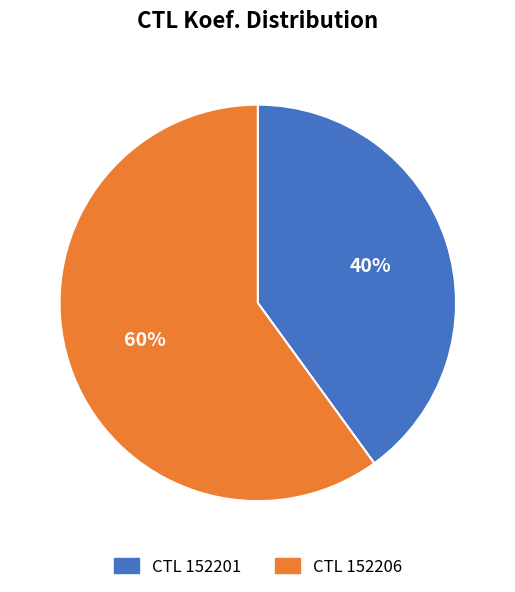

How many segments does this pie chart have?

2